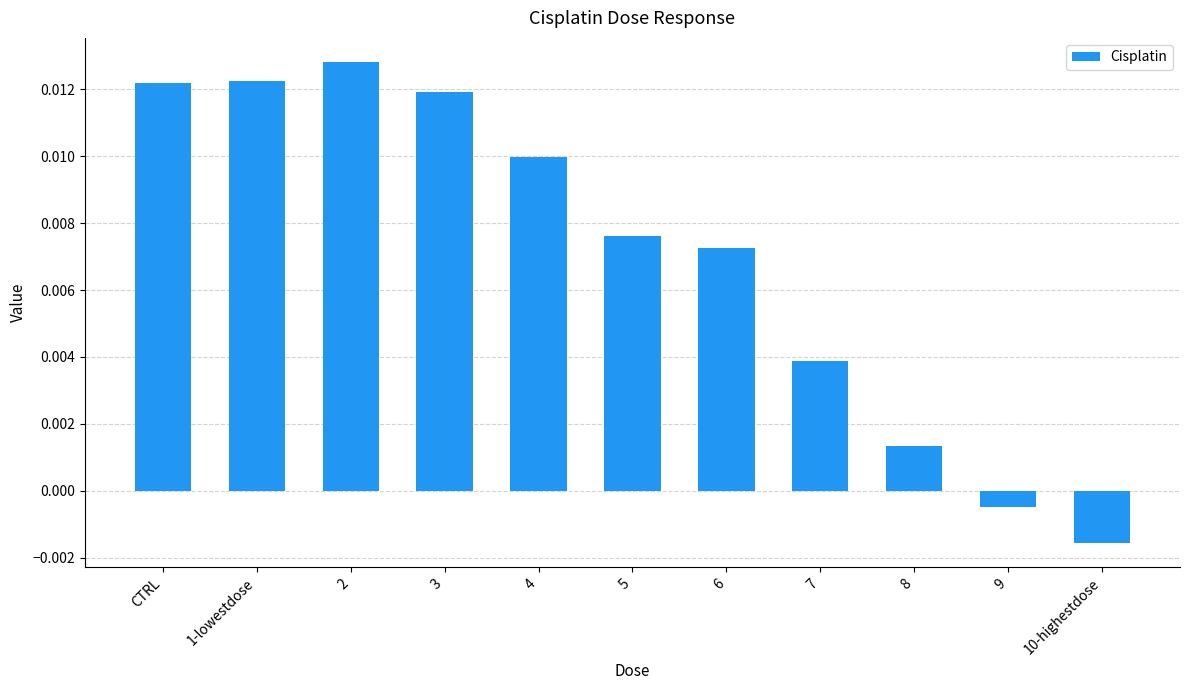

How many bars are there in total?

11